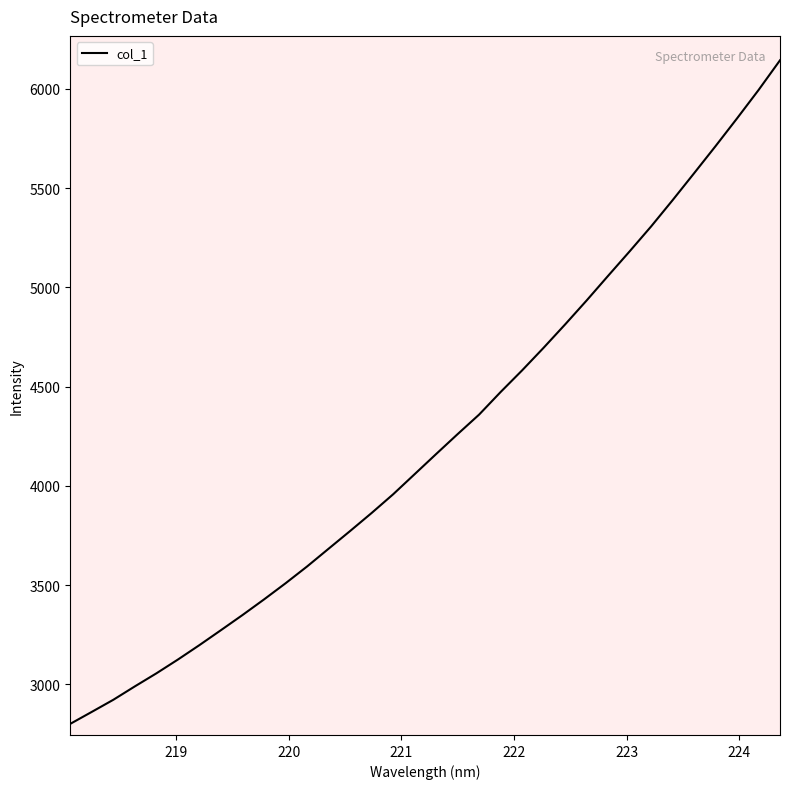

What is the minimum value shown in the chart?

2801.6